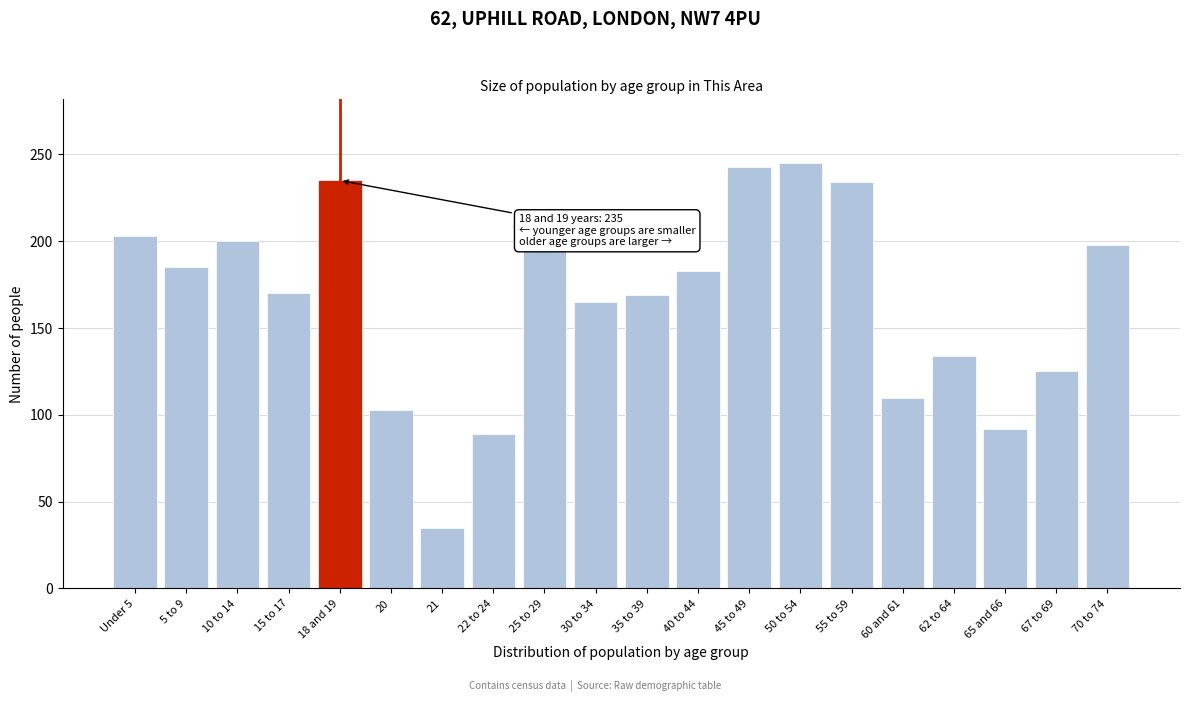

What is the difference between the maximum and minimum values?

210